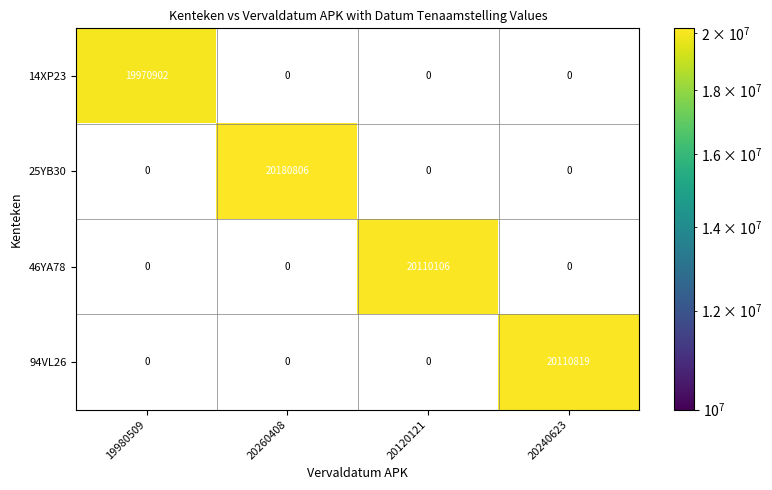

At how many categories does at least one series exceed 3202305?

4